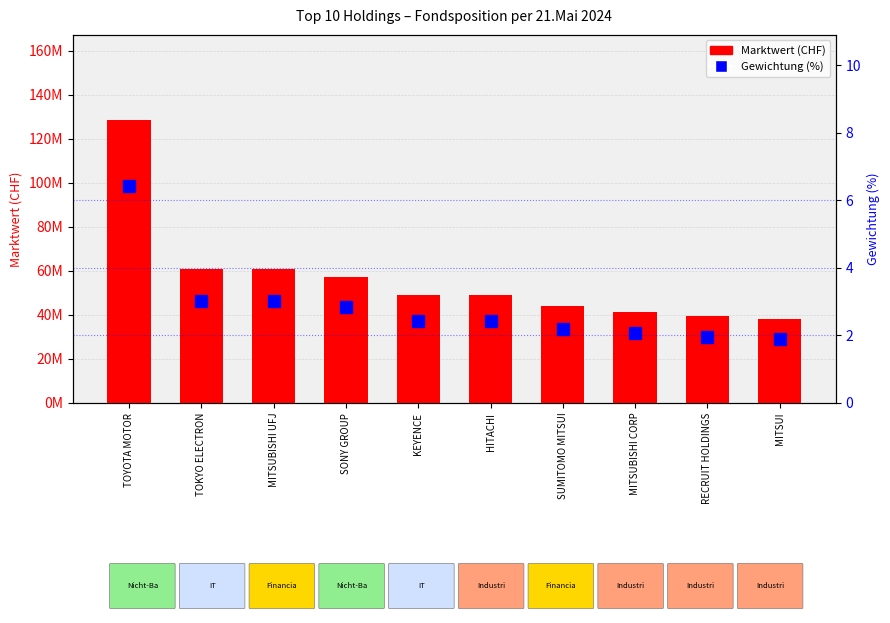

What is the sum of all Gewichtung (%) values?

28.3